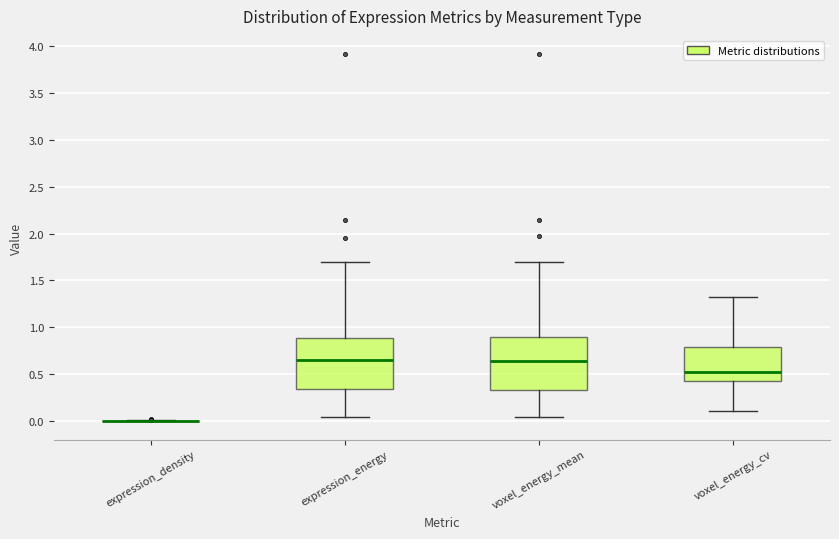

Reading left to right, read every box against the y-axis: the position of its median line, the range the box covers, and the ends of its whiskers. The values are not printed on the chart, so give them approximately, as read against the axis.

expression_density: box collapsed to a line at 0.00, whiskers 0.00 to 0.00
expression_energy: median 0.65, box 0.35 to 0.90, whiskers 0.05 to 1.70
voxel_energy_mean: median 0.65, box 0.35 to 0.90, whiskers 0.05 to 1.70
voxel_energy_cv: median 0.55, box 0.45 to 0.80, whiskers 0.10 to 1.35